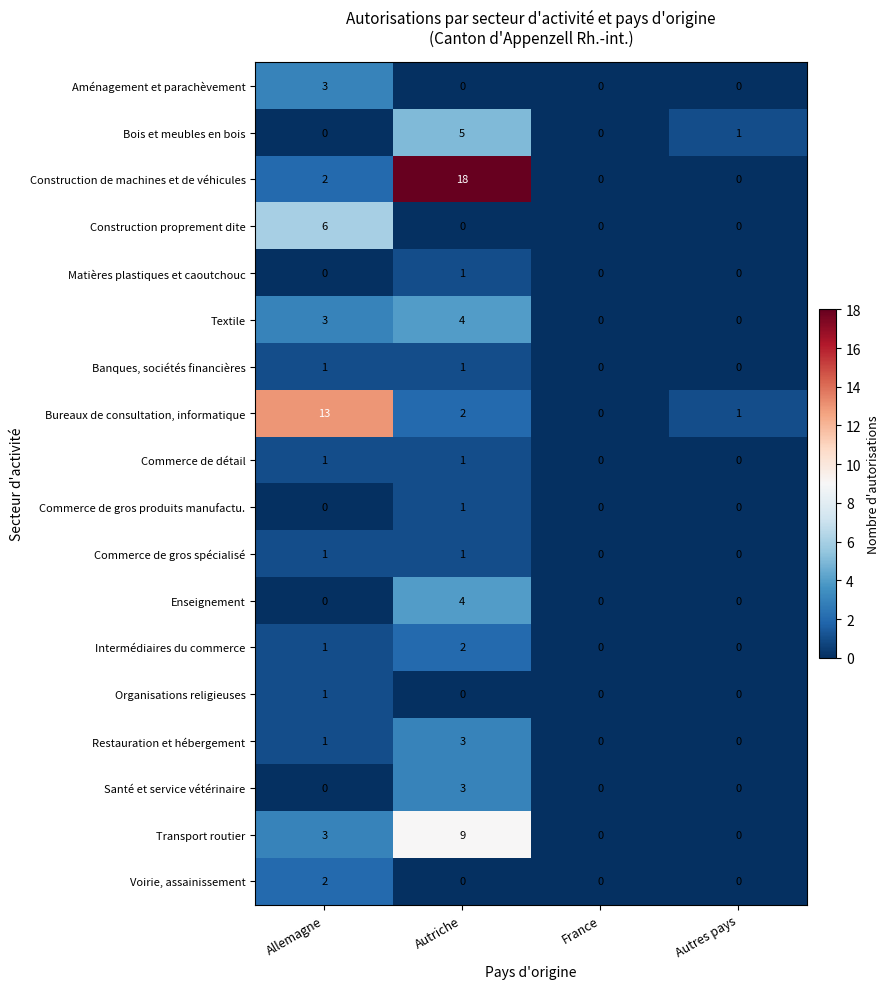

What is the difference between the maximum and minimum values in the Textile series?

4